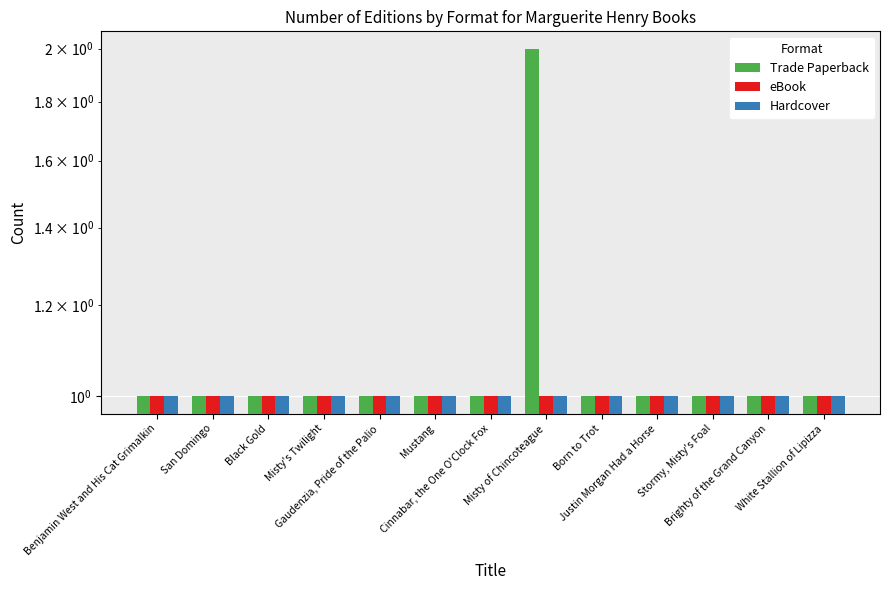

Is it true that Trade Paperback equals 0 at White Stallion of Lipizza?

False